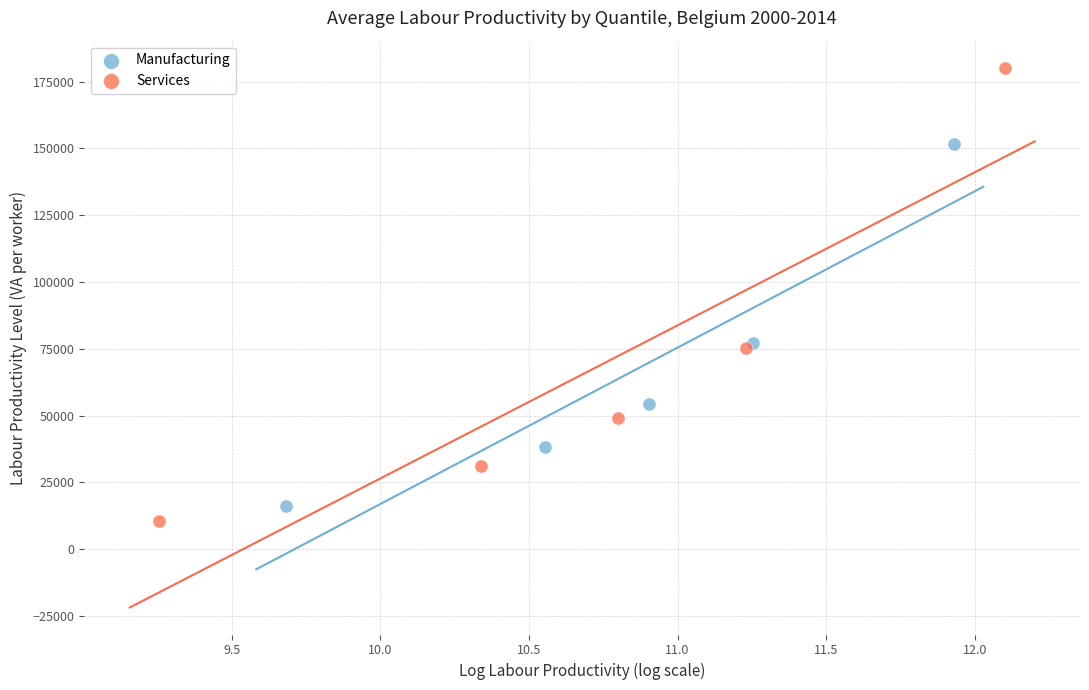

Which series has the largest Y range (max minus min)?

Services